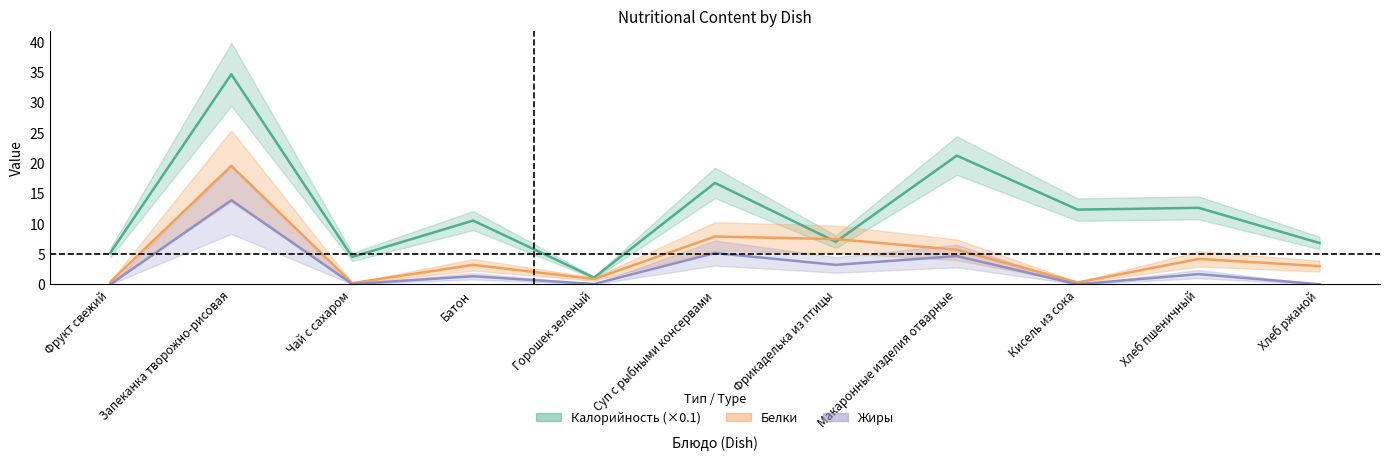

Is the value of Жиры at Горошек зеленый greater than the value of Белки at Фрикаделька из птицы?

No